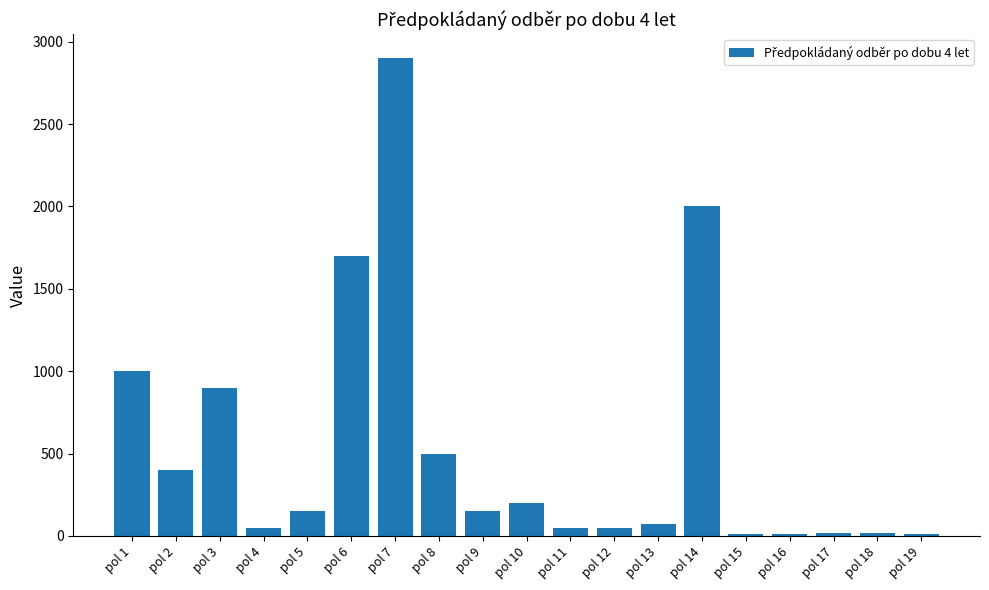

What is the difference between the values at pol 16 and pol 9?

140